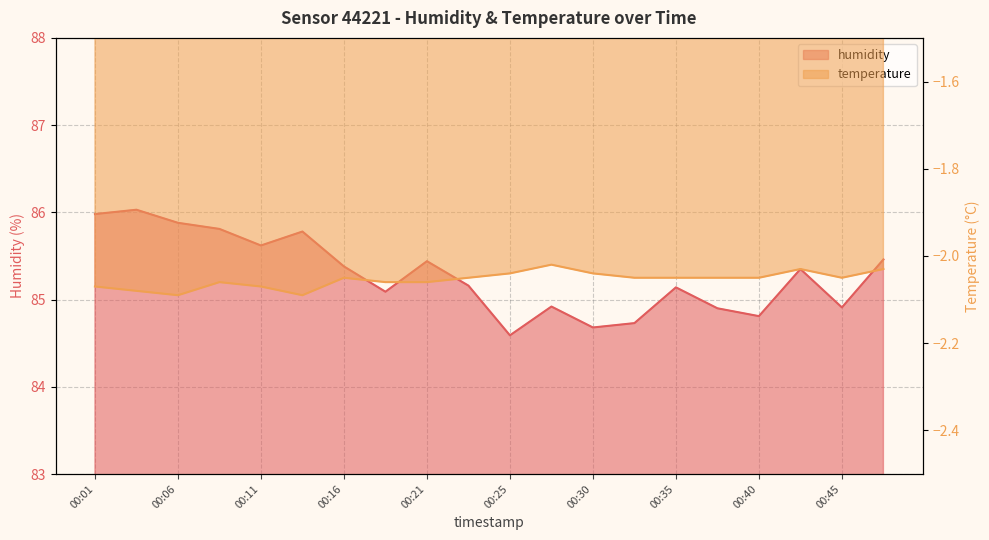

True or false: humidity and temperature intersect in this chart.

False